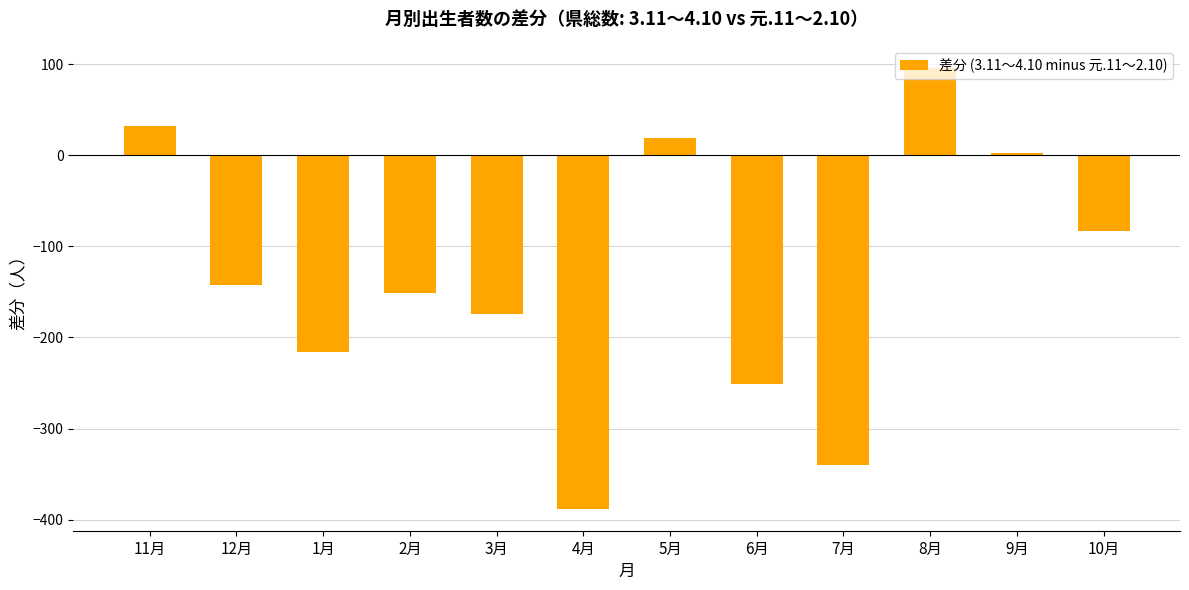

List the labels in order of value, largest first.

8月, 11月, 5月, 9月, 10月, 12月, 2月, 3月, 1月, 6月, 7月, 4月